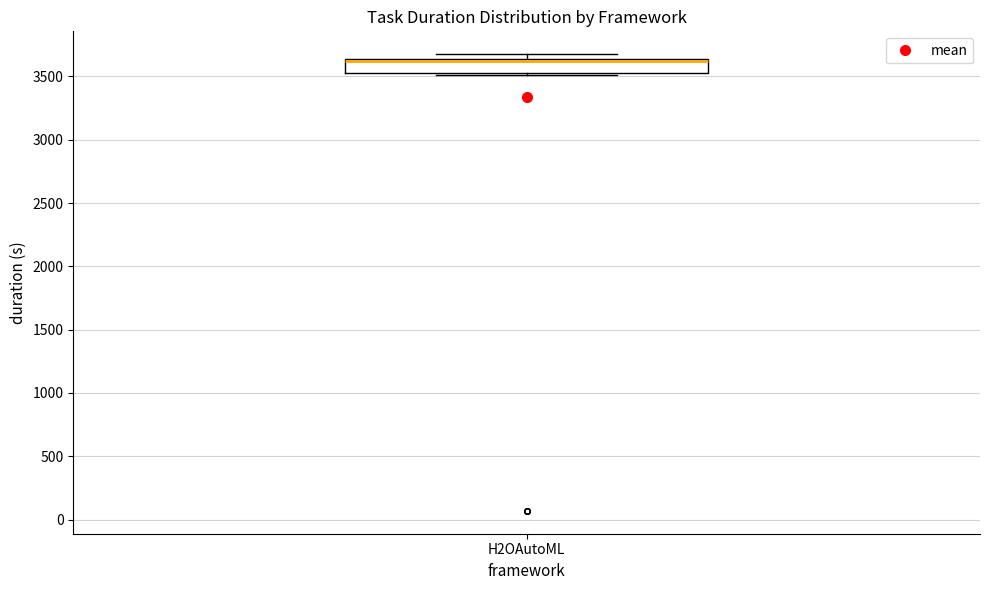

Where is the upper edge of the box for H2OAutoML on the y-axis? The values are not printed on the chart, so give them approximately, as read against the axis.

3650